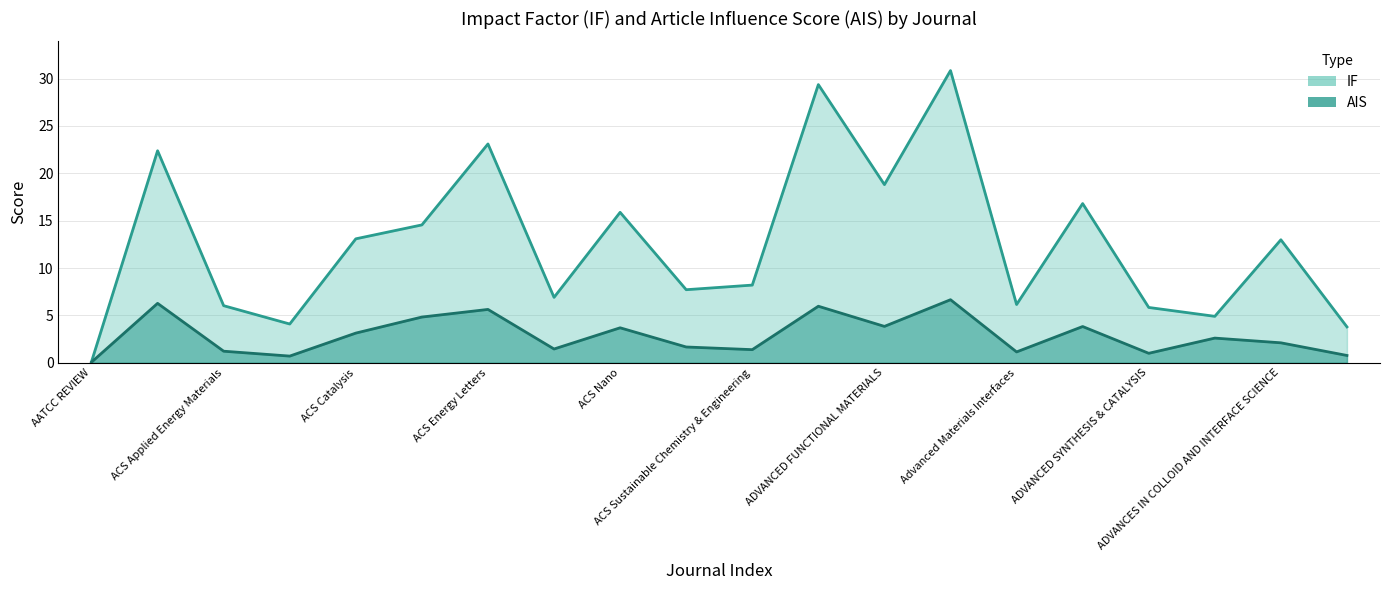

What is the label of the 11th point from the right?

ACS Sensors